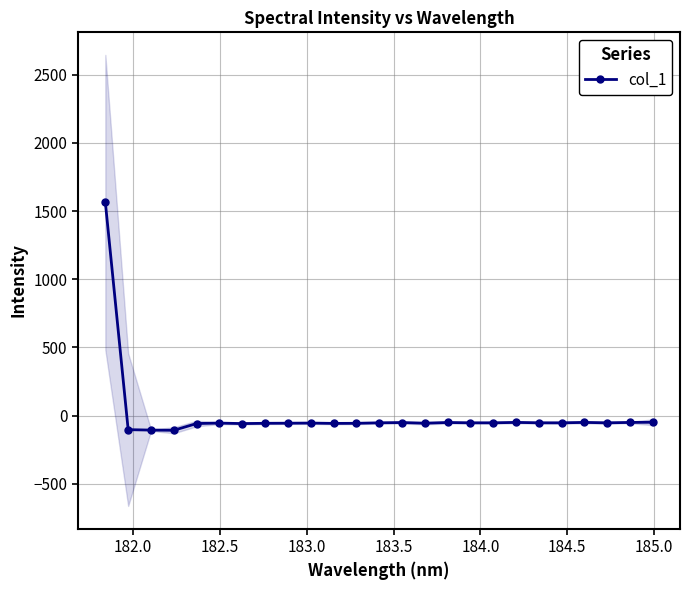

What is the smallest value displayed?

-108.5